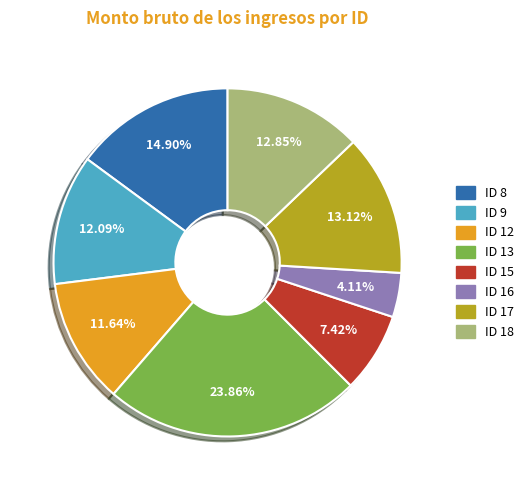

Is there a majority slice in this chart?

No